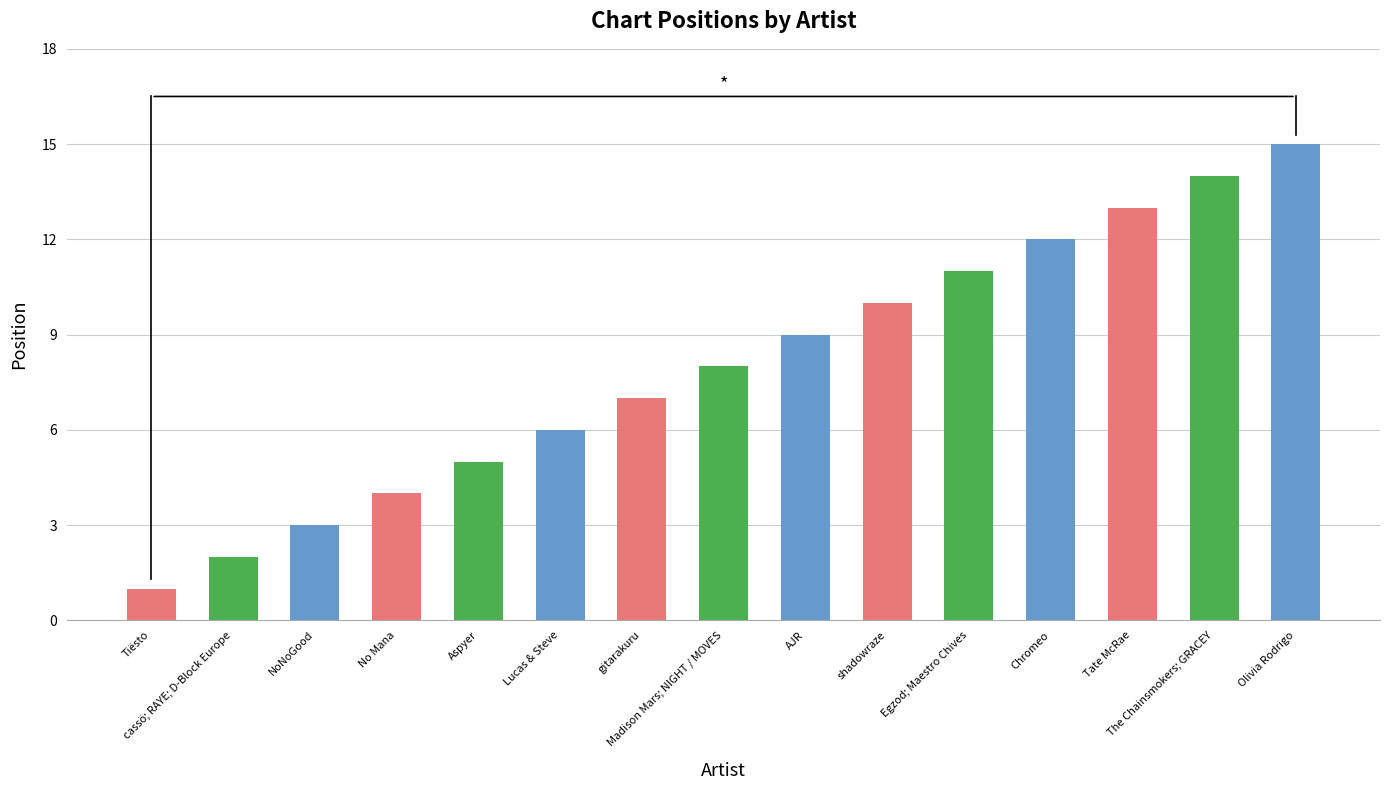

Reading left to right, extract all data points from this chart.

Tiësto=1	cassö; RAYE; D-Block Europe=2	NoNoGood=3	No Mana=4	Aspyer=5	Lucas & Steve=6	gitarakuru=7	Madison Mars; NIGHT / MOVES=8	AJR=9	shadowraze=10	Egzod; Maestro Chives=11	Chromeo=12	Tate McRae=13	The Chainsmokers; GRACEY=14	Olivia Rodrigo=15